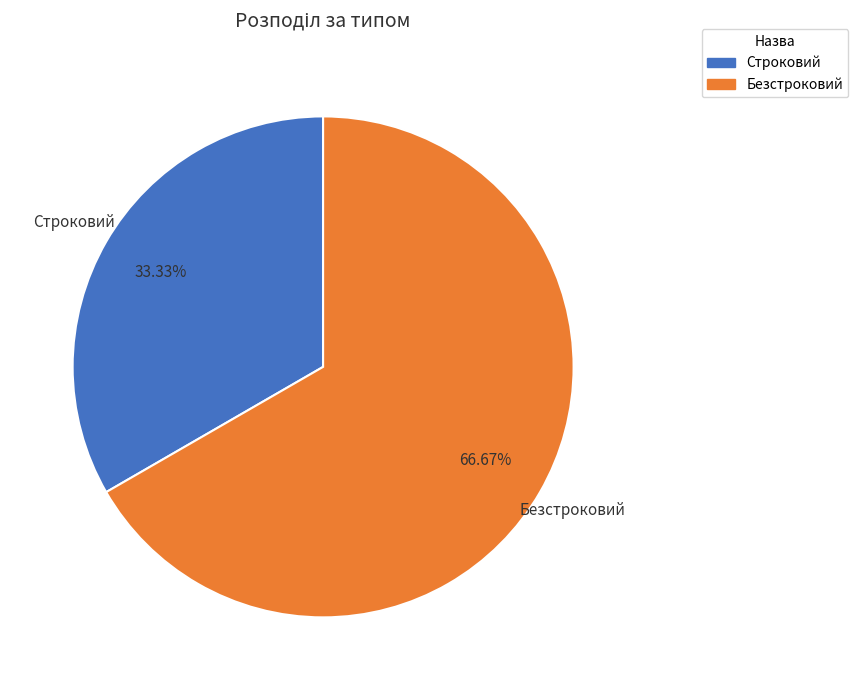

How many segments does this pie chart have?

2